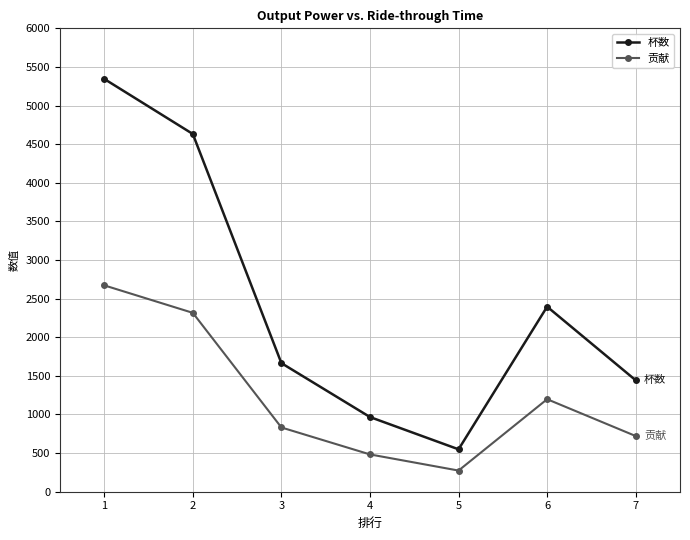

Which series has the largest range (max minus min)?

杯数